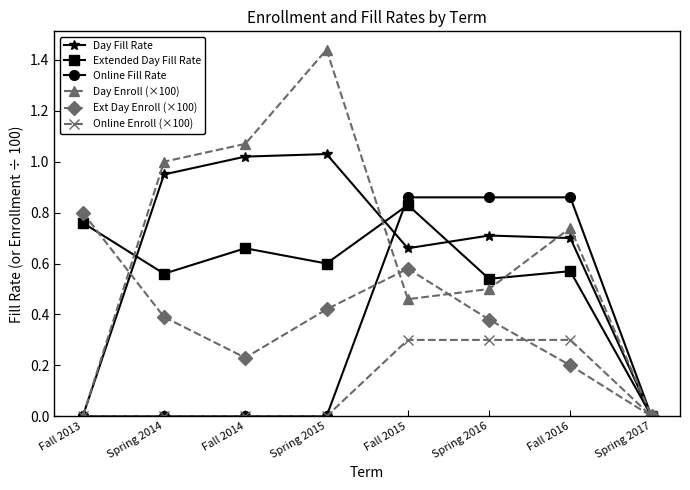

Where do Extended Day Fill Rate and Day Fill Rate first cross each other?

Fall 2013 and Spring 2014